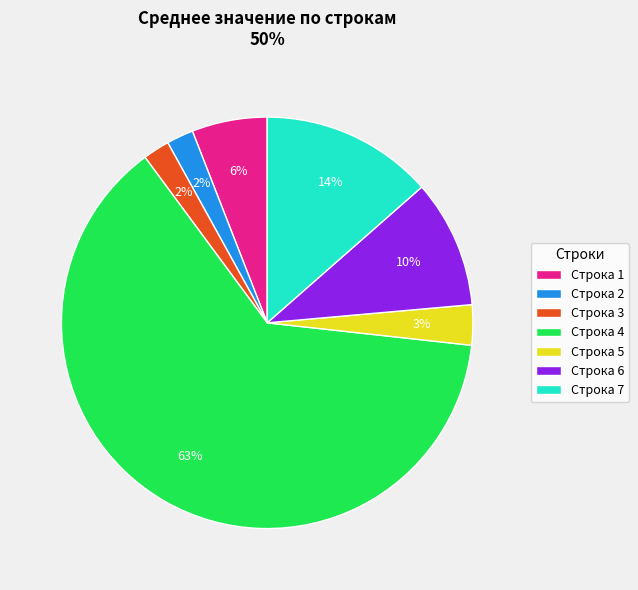

Approximately how many times larger is the value at Строка 5 compared to Строка 6?

0.3